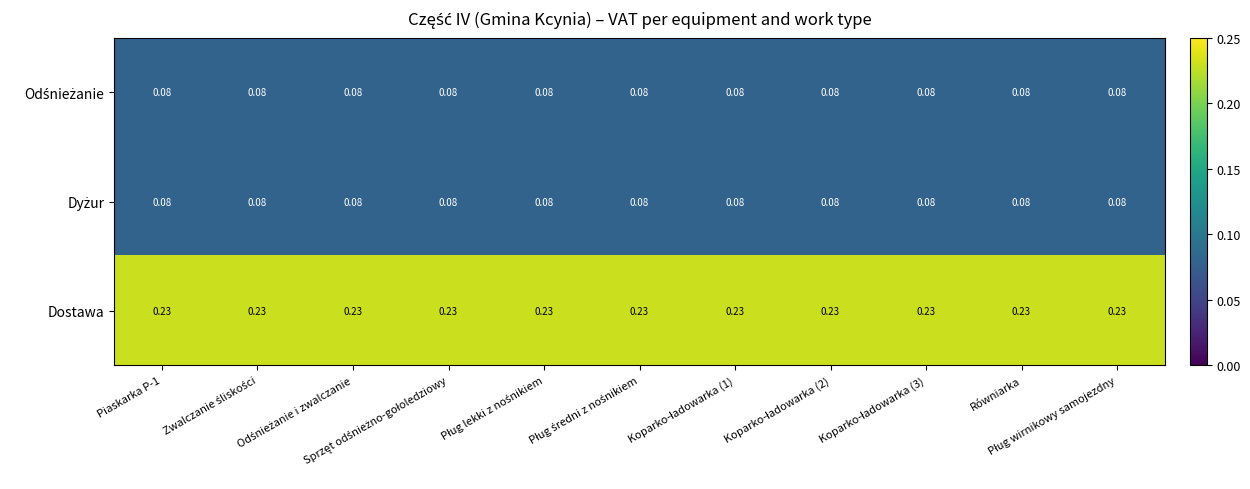

Which series has the largest total across all categories?

Dostawa